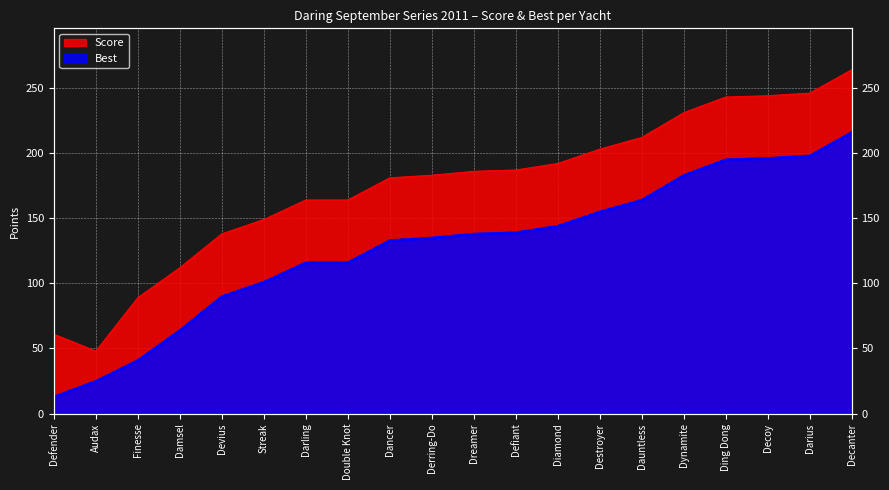

True or false: Best and Score intersect in this chart.

False